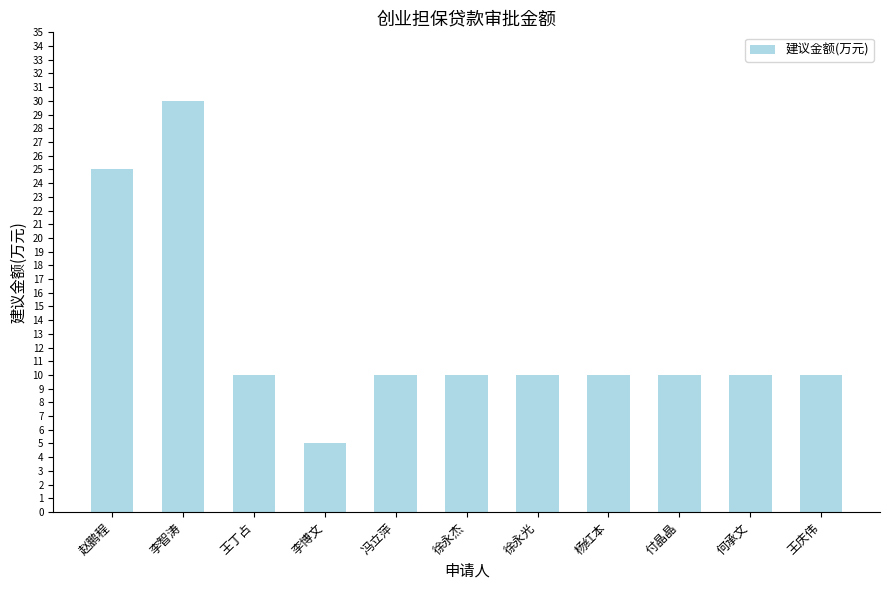

Reading left to right, extract all data points from this chart.

25	30	10	5	10	10	10	10	10	10	10